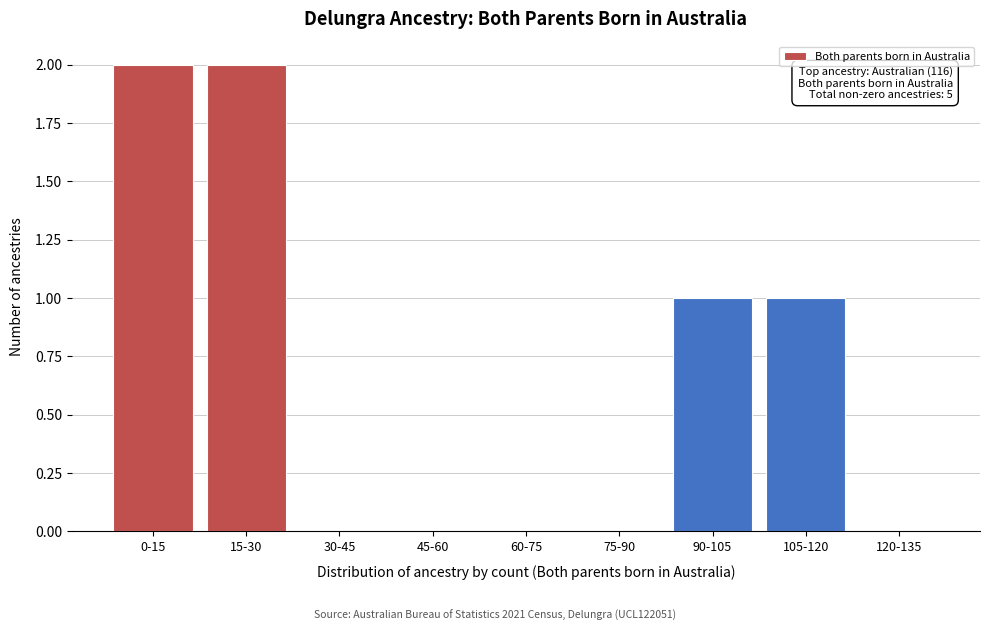

Reading left to right, list all the values displayed in this chart.

0-15=2	15-30=2	30-45=0	45-60=0	60-75=0	75-90=0	90-105=1	105-120=1	120-135=0